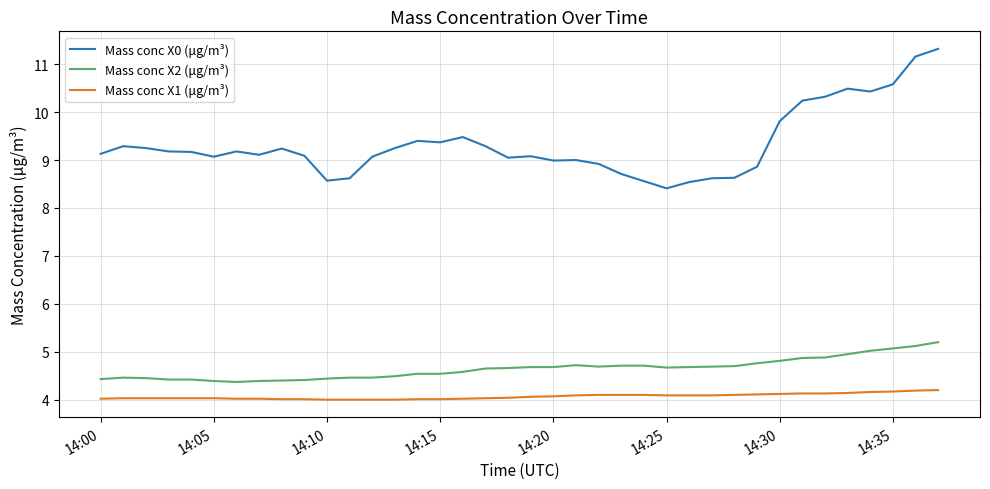

True or false: Mass conc X1 (μg/m³) and Mass conc X0 (μg/m³) cross at least once.

False